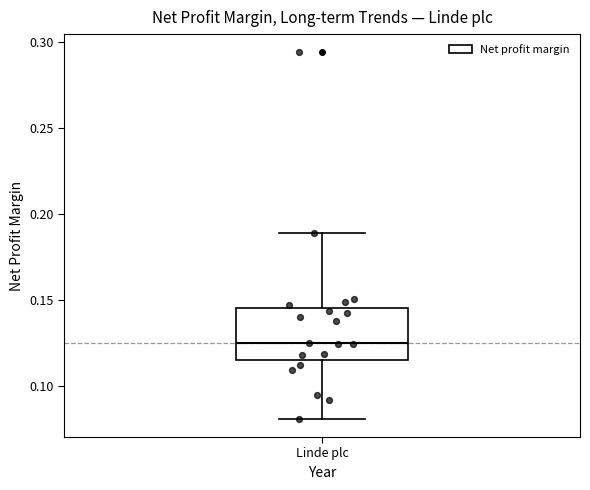

Transcribe this box plot: give where the median line is, the range the box spans, and where the two whiskers end, as read against the y-axis. The values are not printed on the chart, so give them approximately, as read against the axis.

median 0.125, box 0.115 to 0.145, whiskers 0.080 to 0.190